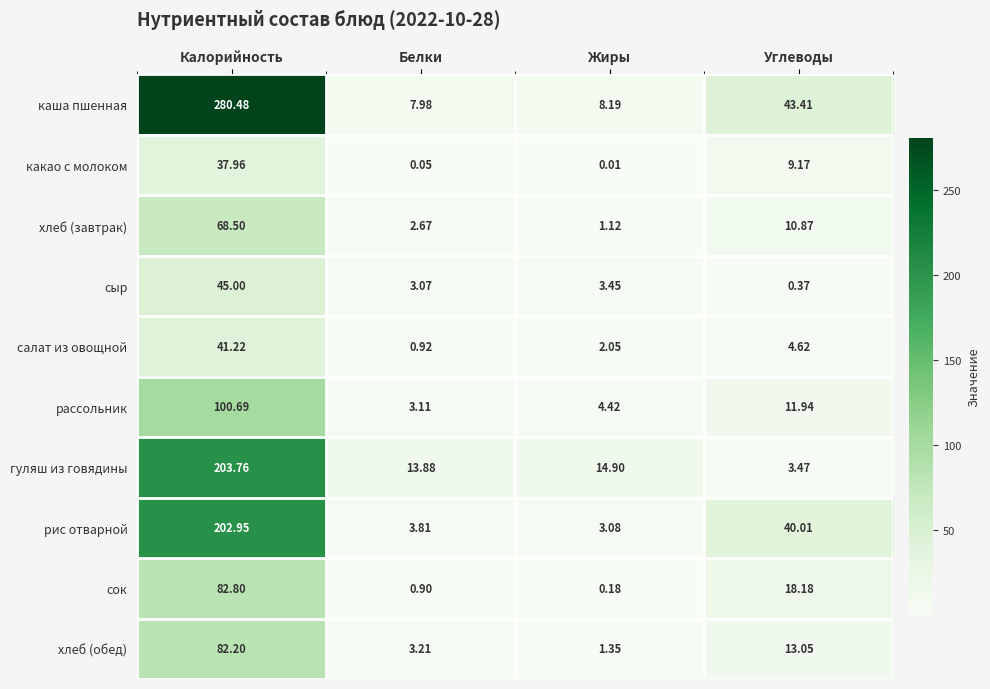

Rank the series at Жиры from lowest to highest value.

какао с молоком, сок, хлеб (завтрак), хлеб (обед), салат из овощной, рис отварной, сыр, рассольник, каша пшенная, гуляш из говядины